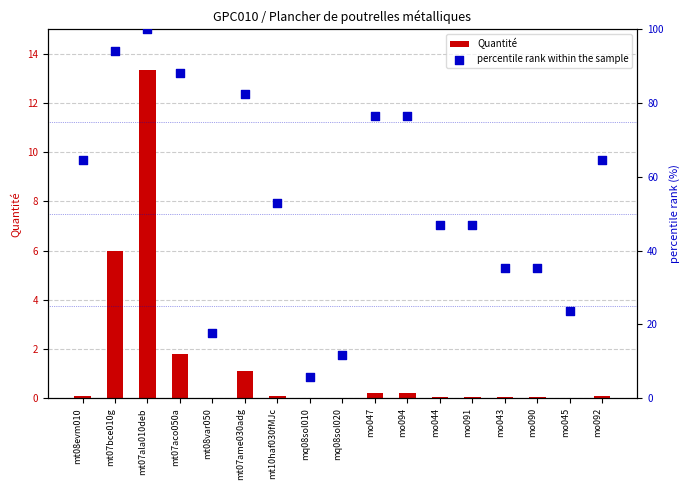

What is the total value across all series at mo045?

23.6